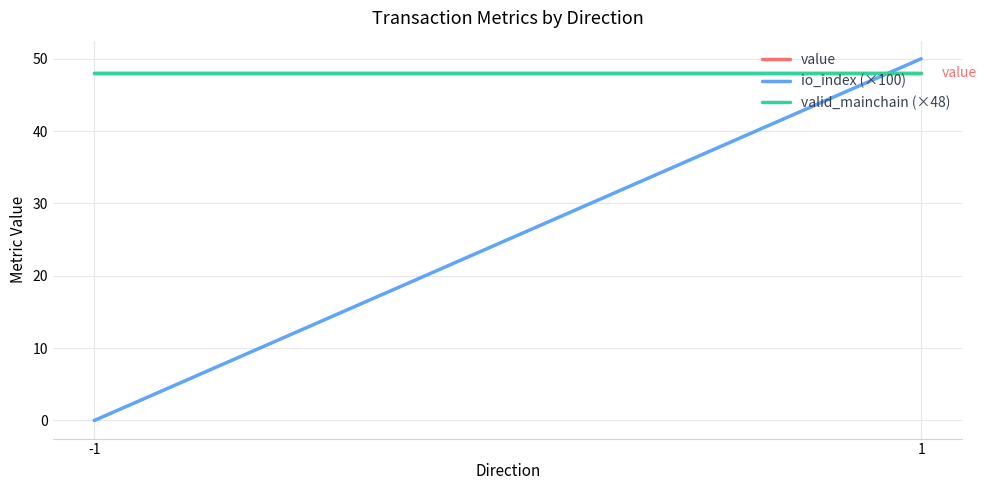

What is the greatest value displayed?

50.0